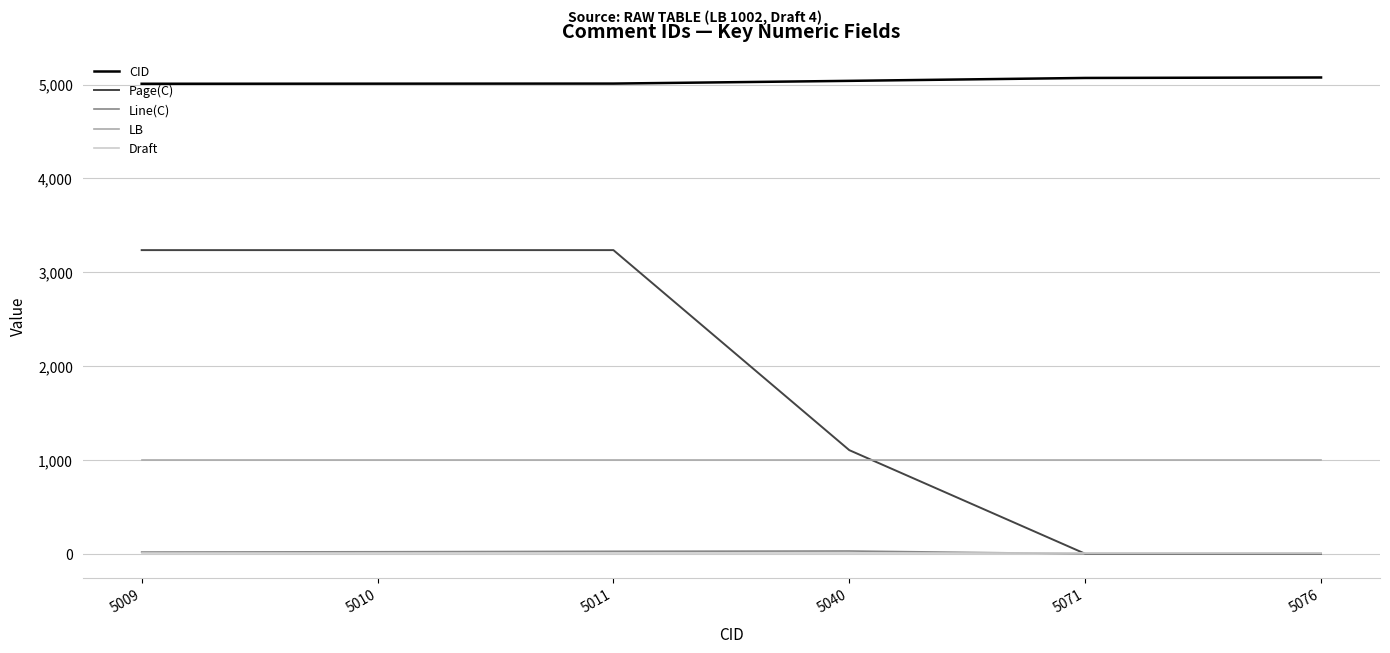

True or false: CID has a value of 8996 at 5040.

False